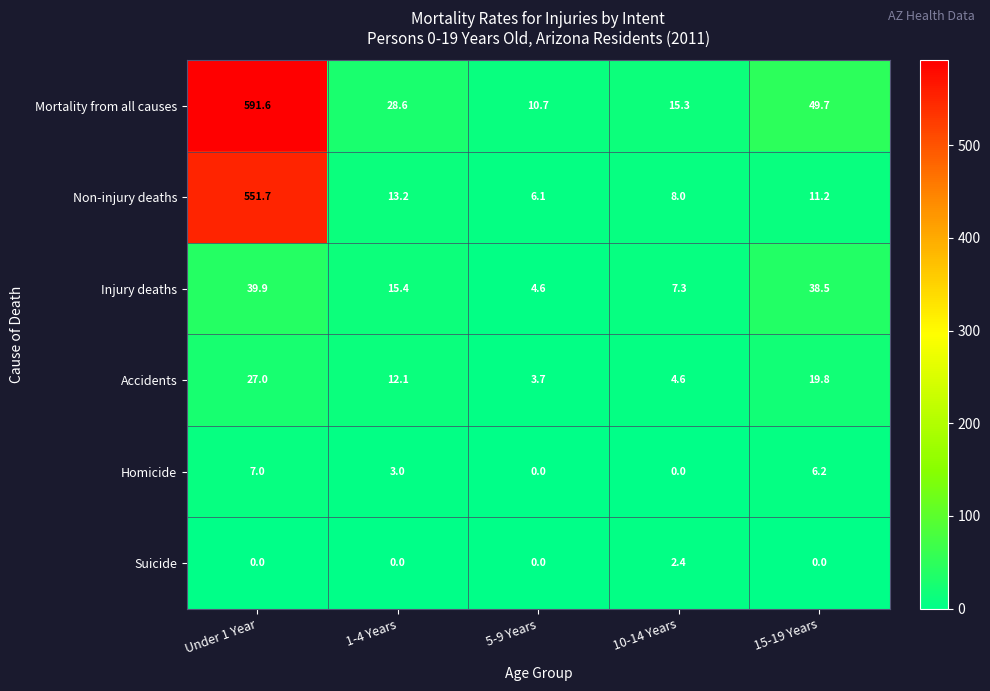

Reading right to left, what are all the values shown in this chart?

Mortality from all causes: 49.7	15.3	10.7	28.6	591.6
Non-injury deaths: 11.2	8.0	6.1	13.2	551.7
Injury deaths: 38.5	7.3	4.6	15.4	39.9
Accidents: 19.8	4.6	3.7	12.1	27.0
Homicide: 6.2	0.0	0.0	3.0	7.0
Suicide: 0.0	2.4	0.0	0.0	0.0